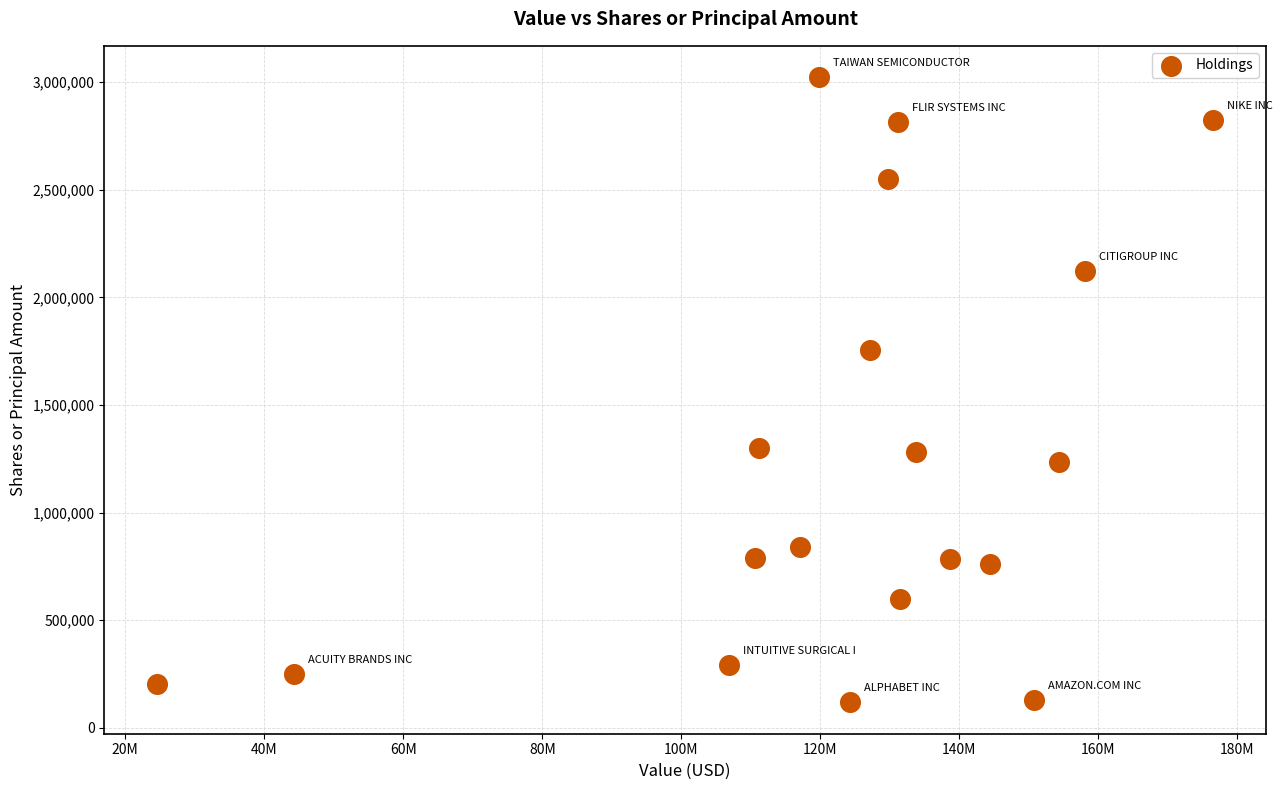

What is the range of X values (max minus min)?

151963000